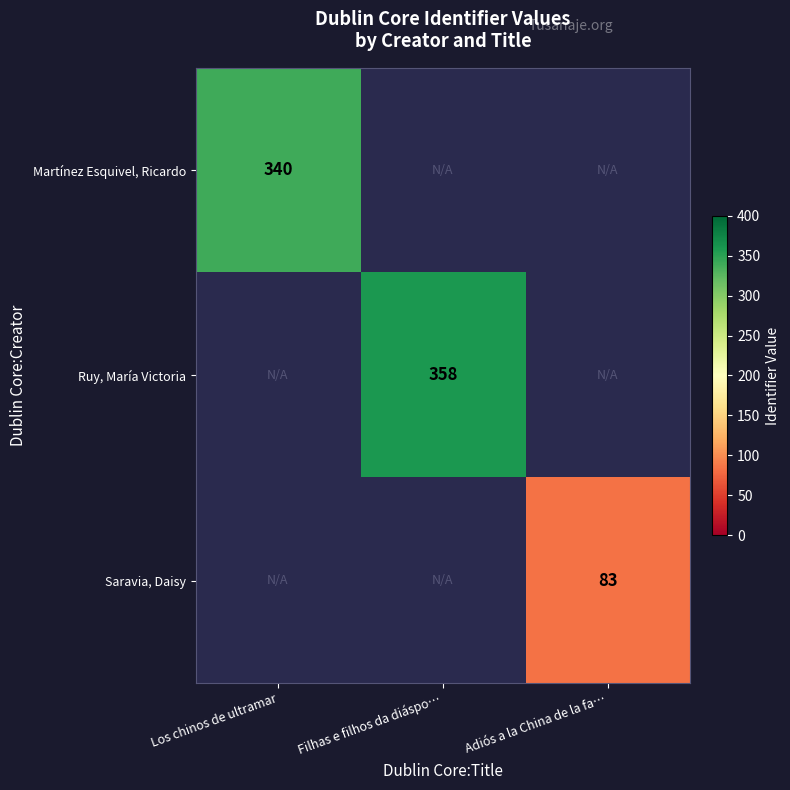

How many positive values does the Ruy, María Victoria series have?

1